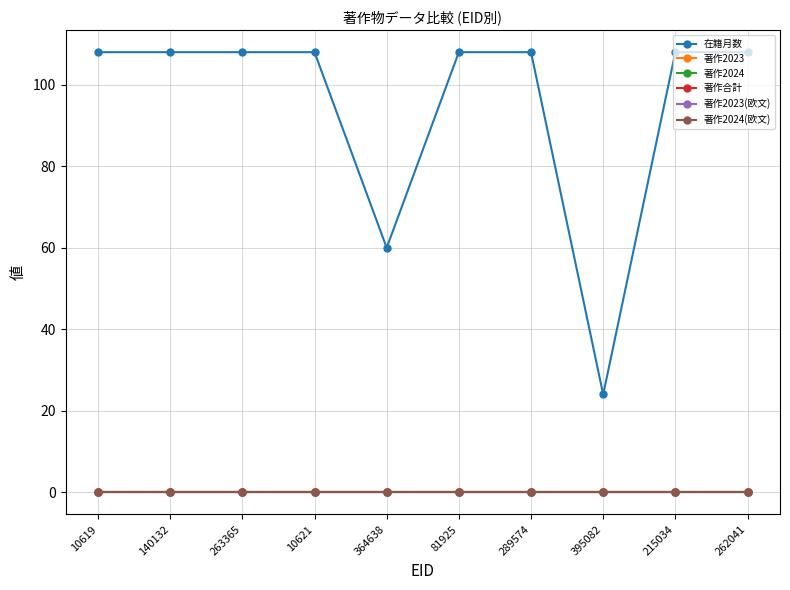

Is this an area chart (filled region under the line)?

No